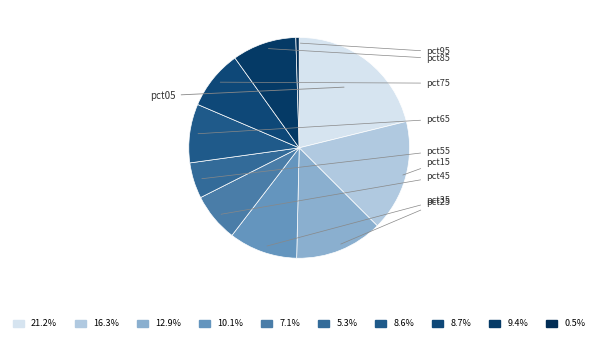

How many segments does this pie chart have?

10